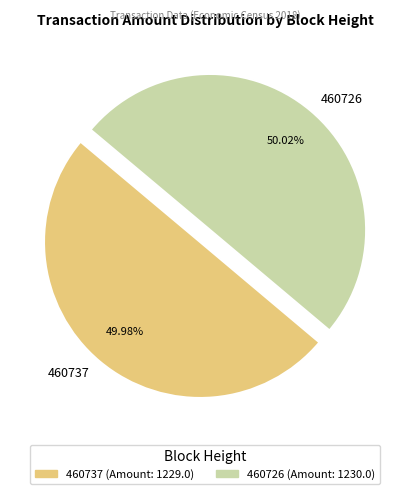

Count the number of slices in the pie.

2